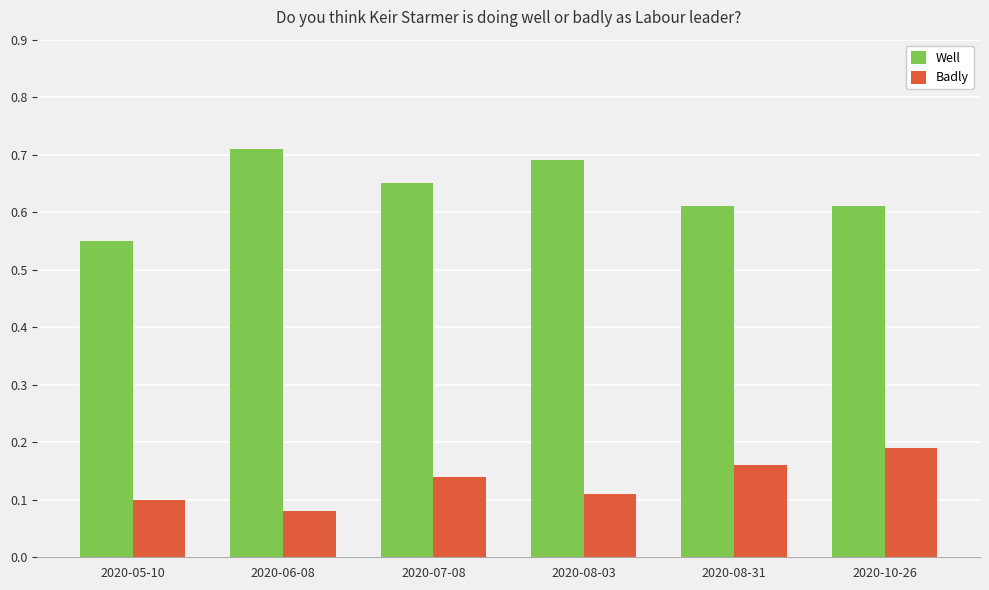

The Well series shows 0.1 at 2020-07-08. True or false?

False